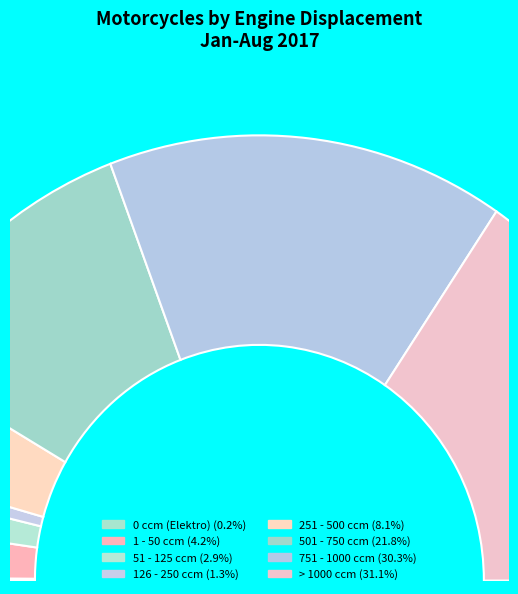

Does any single category account for the majority?

No